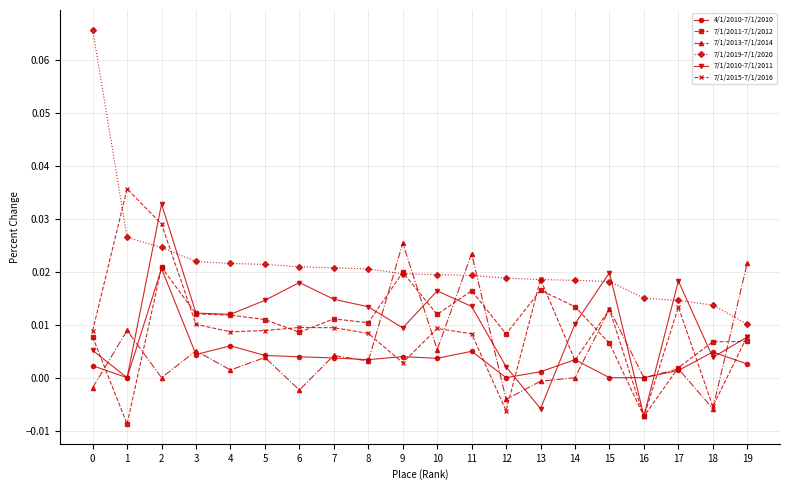

How many lines are shown in the chart?

6